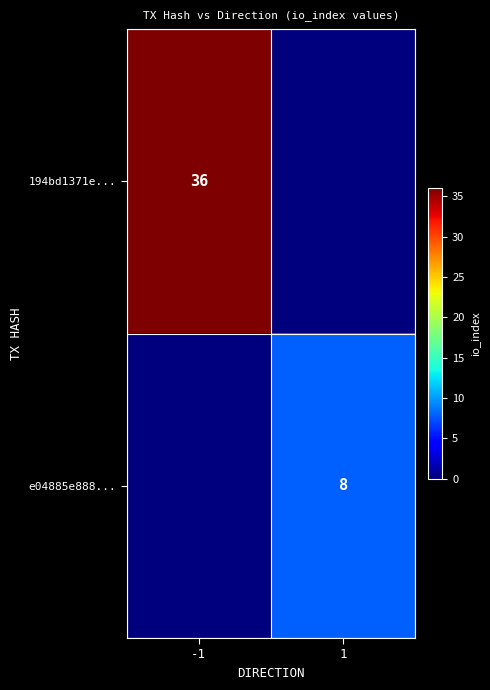

The value of e04885e888... at 1 is 3. True or false?

False